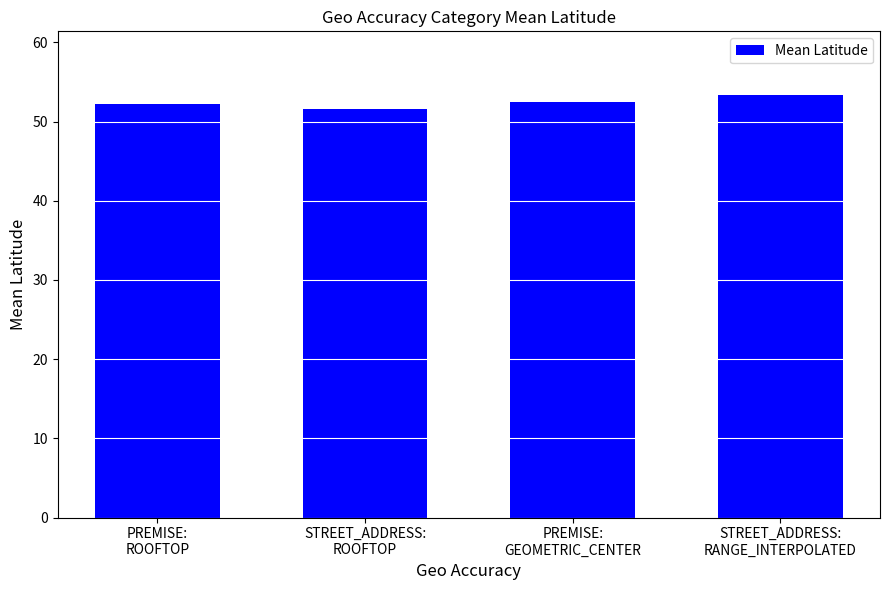

What is the sum of all values?

209.7